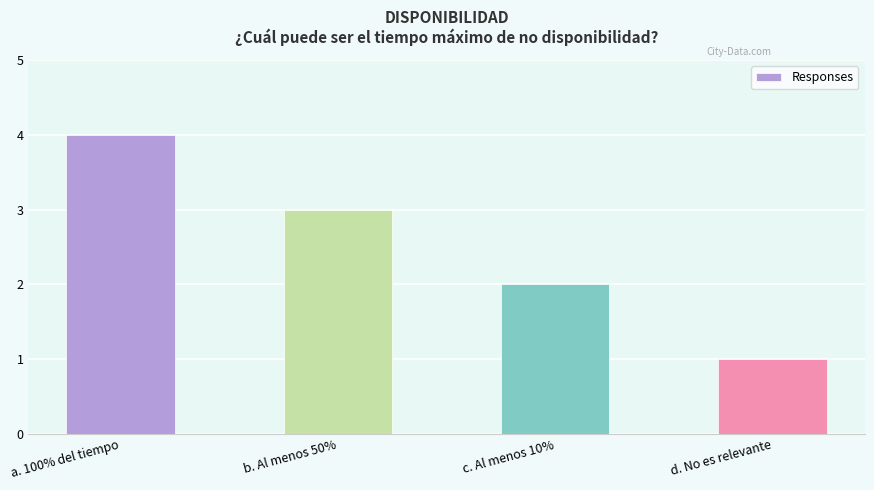

List the labels in order of value, largest first.

a. 100% del tiempo, b. Al menos 50%, c. Al menos 10%, d. No es relevante